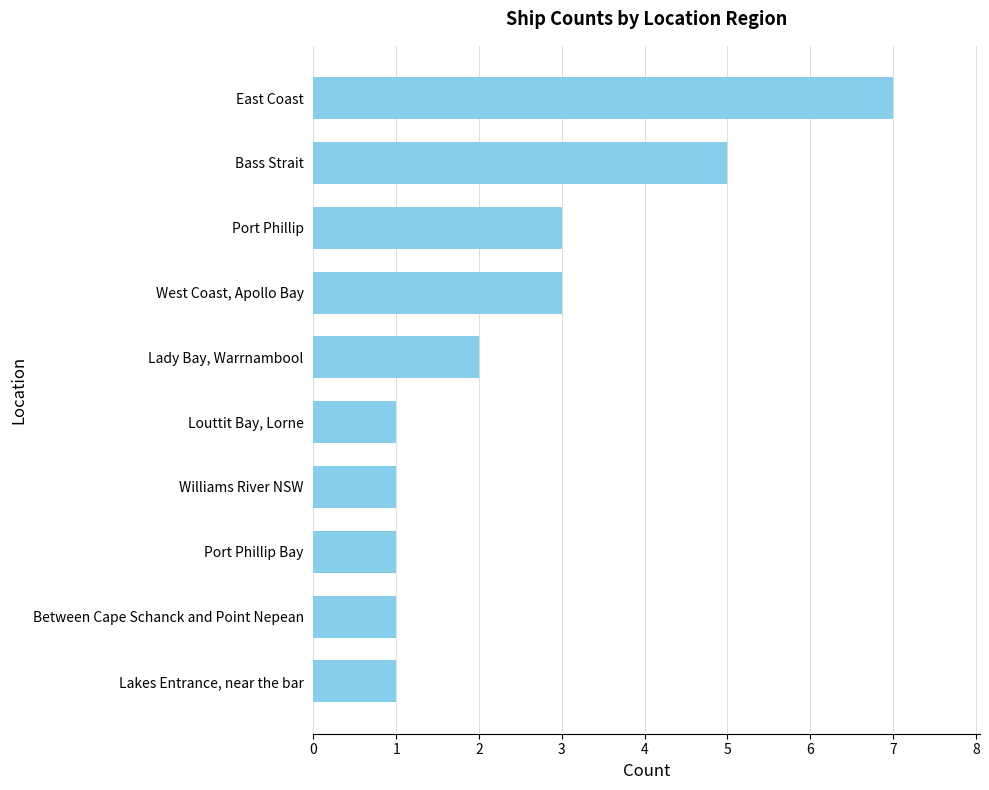

Between Lady Bay, Warrnambool and East Coast, which is larger?

East Coast